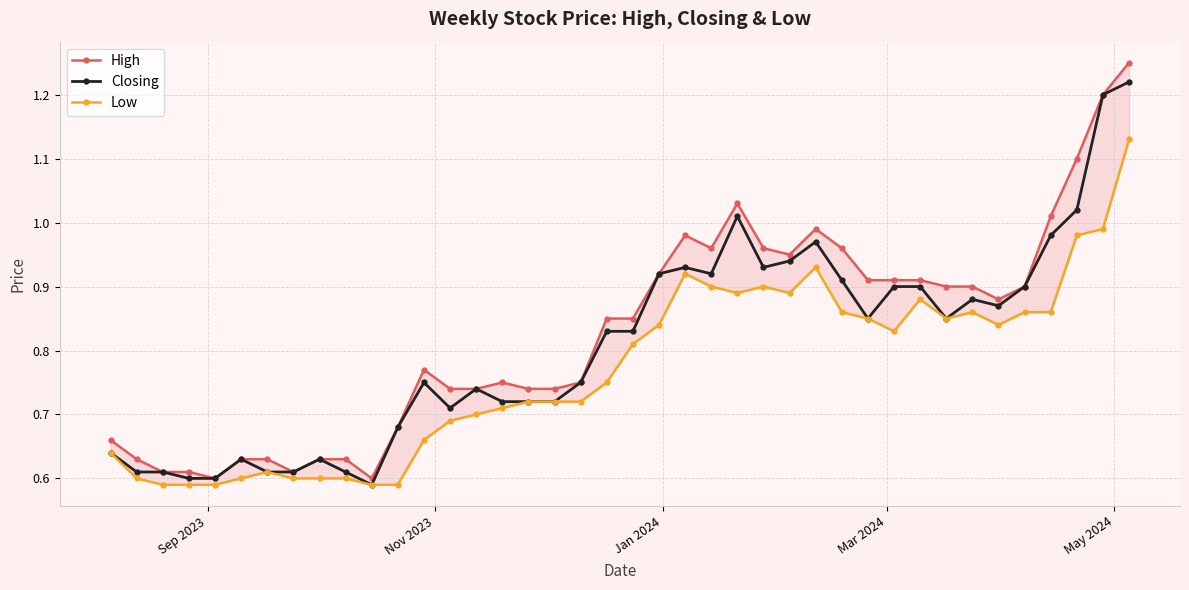

True or false: Closing has more than 0 points higher than both neighbors.

True